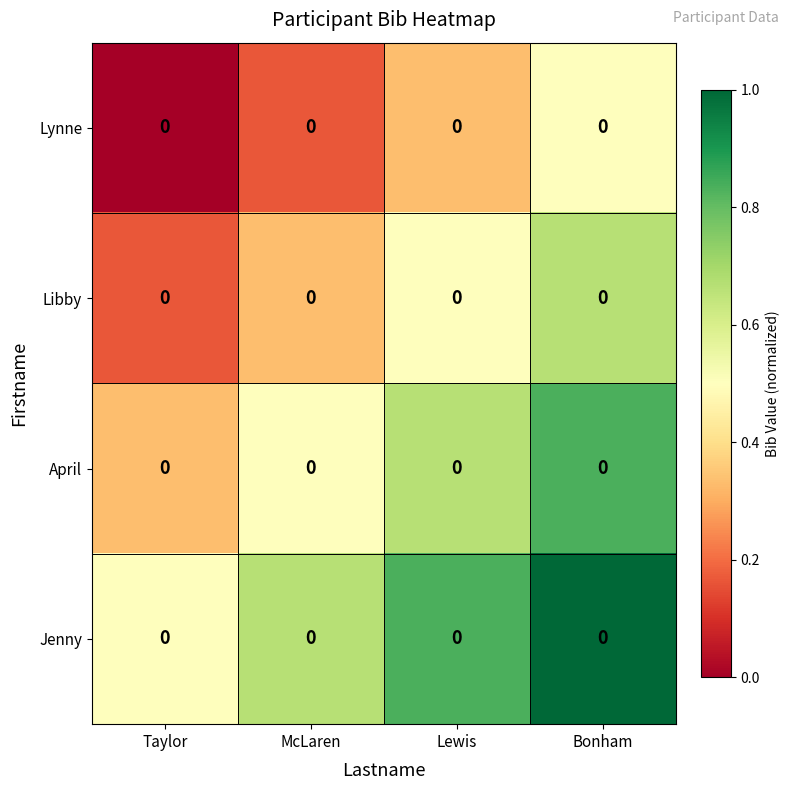

How many Lynne values are between 0 and 1?

4